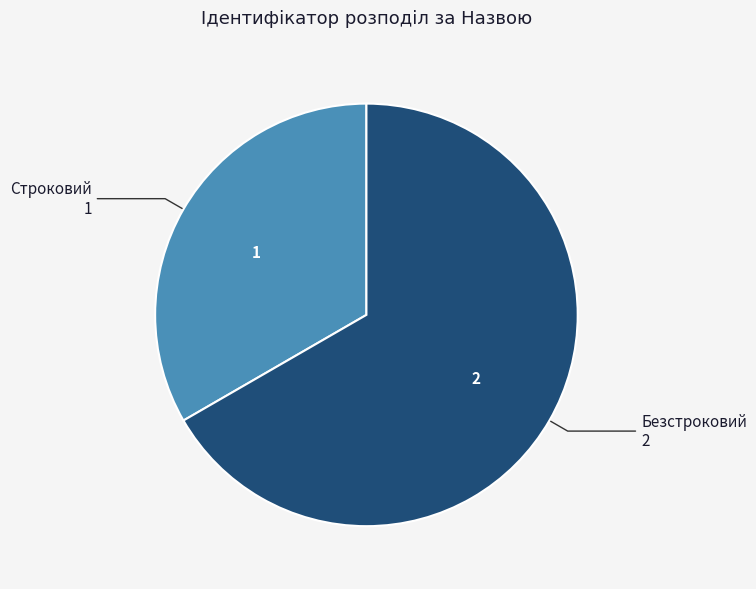

How many slices are in this pie chart?

2